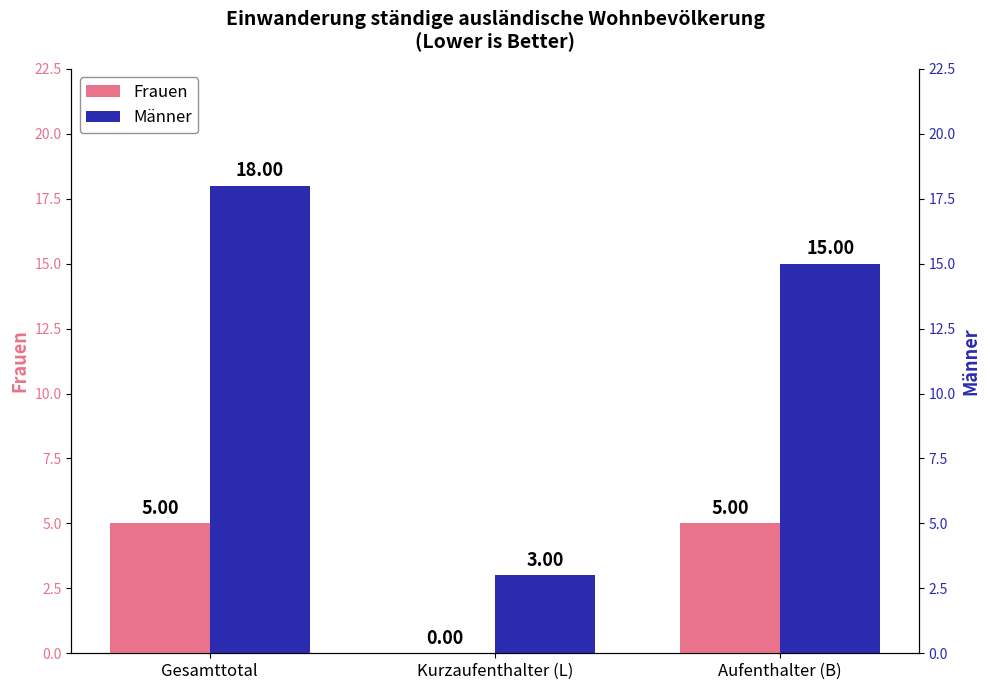

The value of Männer at Aufenthalter (B) is 23. True or false?

False